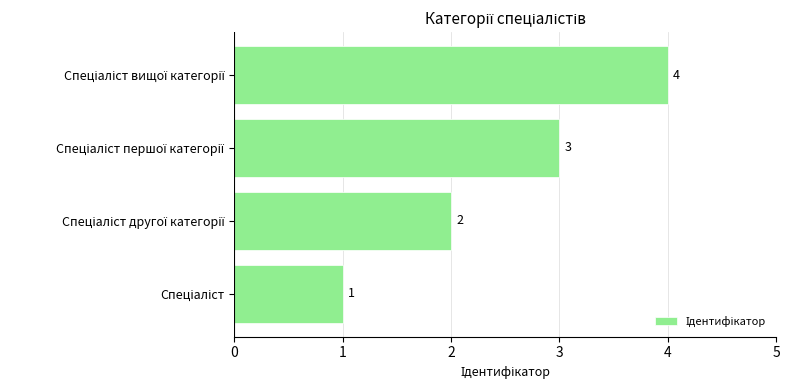

What is the greatest value displayed?

4